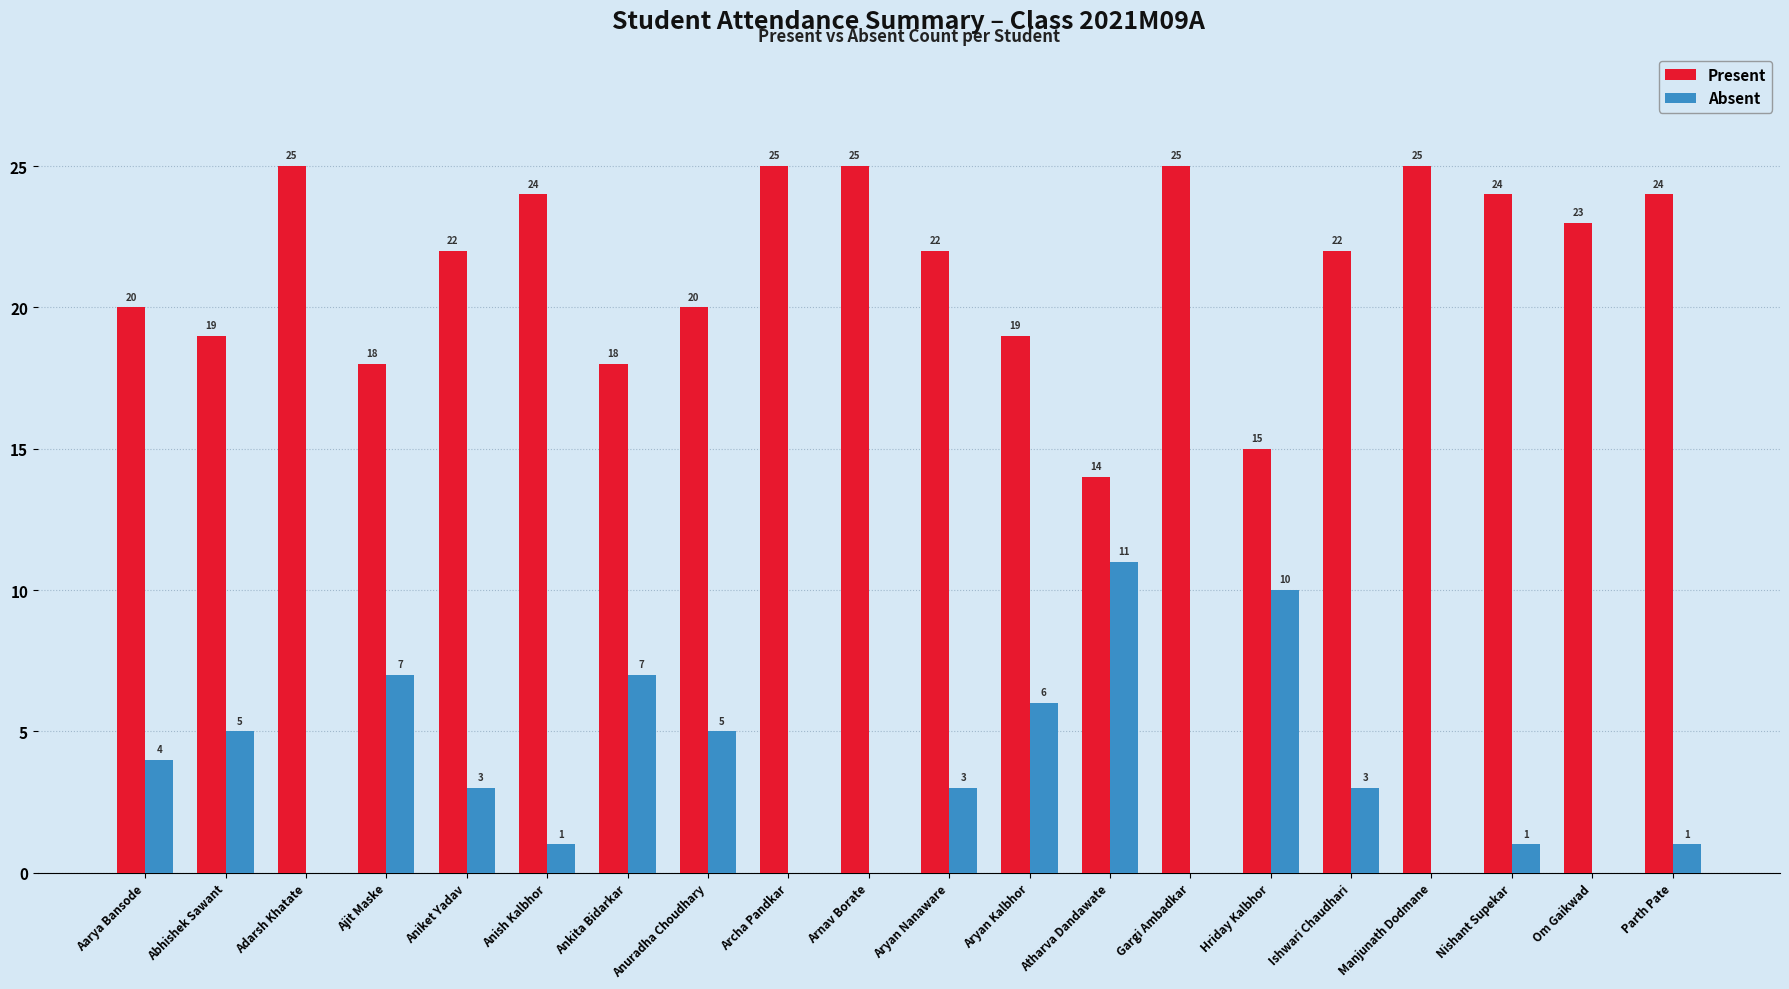

Is it true that Absent equals 5 at Abhishek Sawant?

True